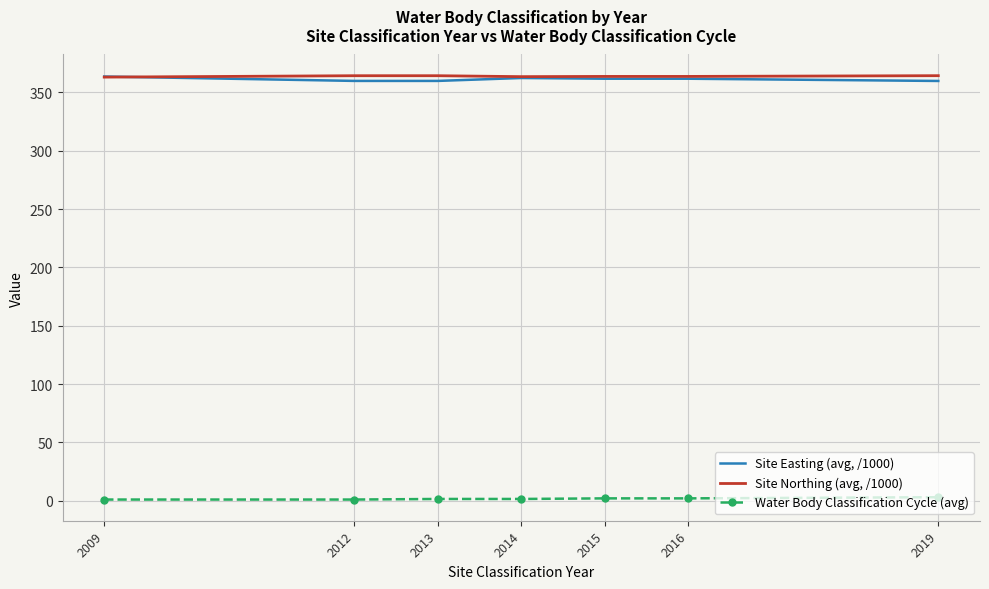

What is the difference between the maximum and minimum values in the Site Easting (avg, /1000) series?

3.8